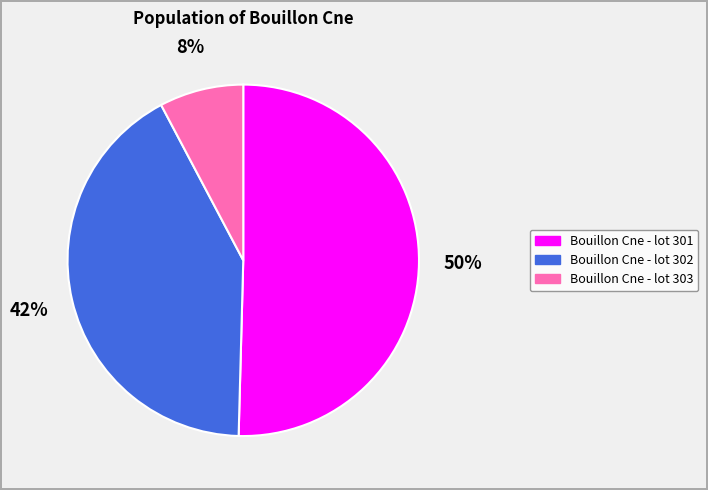

Is it true that Bouillon Cne - lot 302 is 42% of the pie?

True